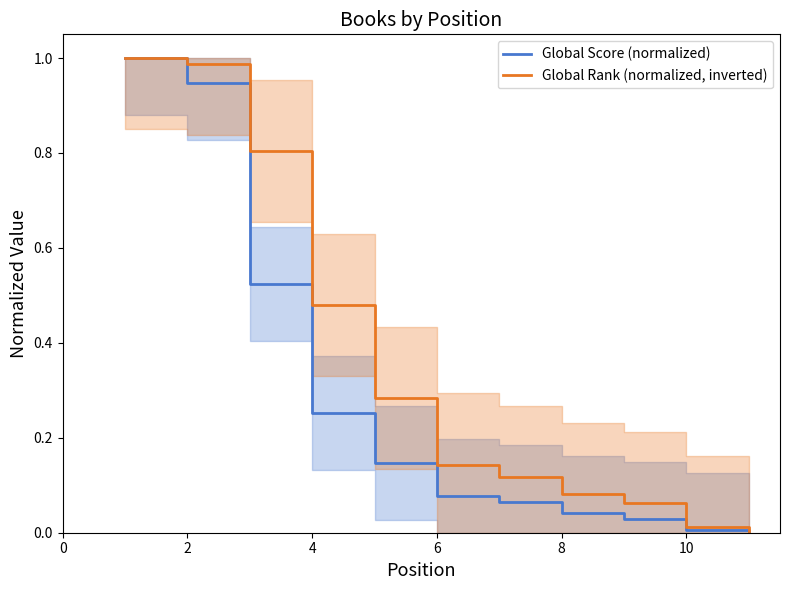

What is the maximum value for Global Score (normalized)?

1.0